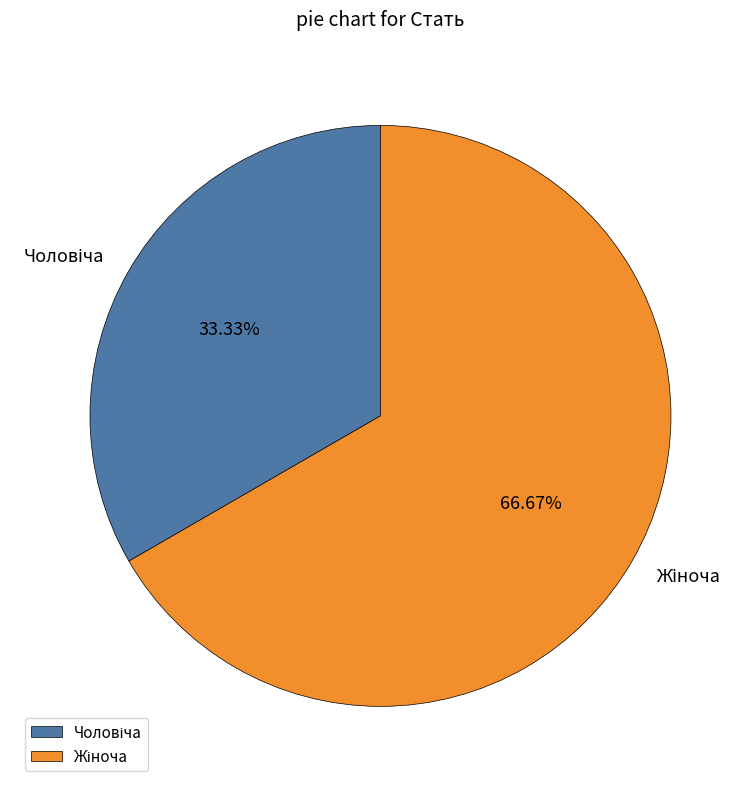

Is there a majority slice in this chart?

Yes